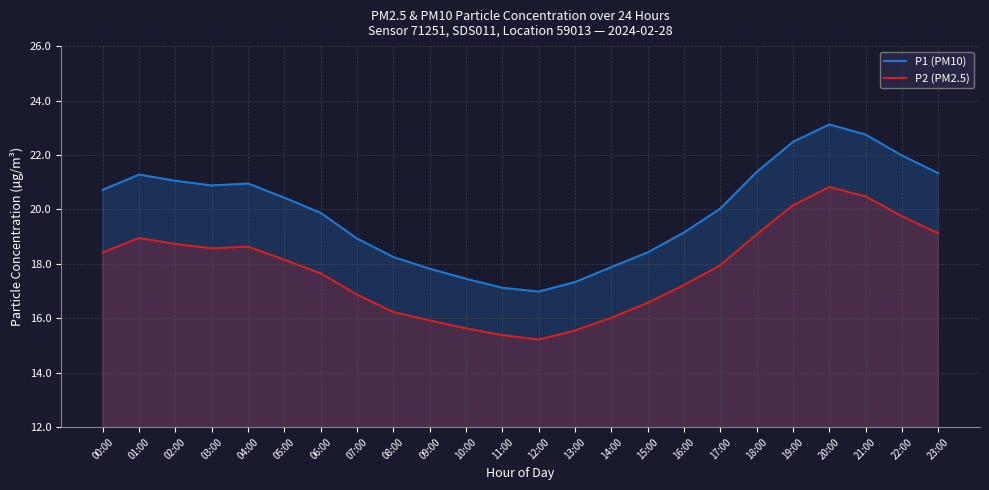

What is the greatest value displayed?

23.1